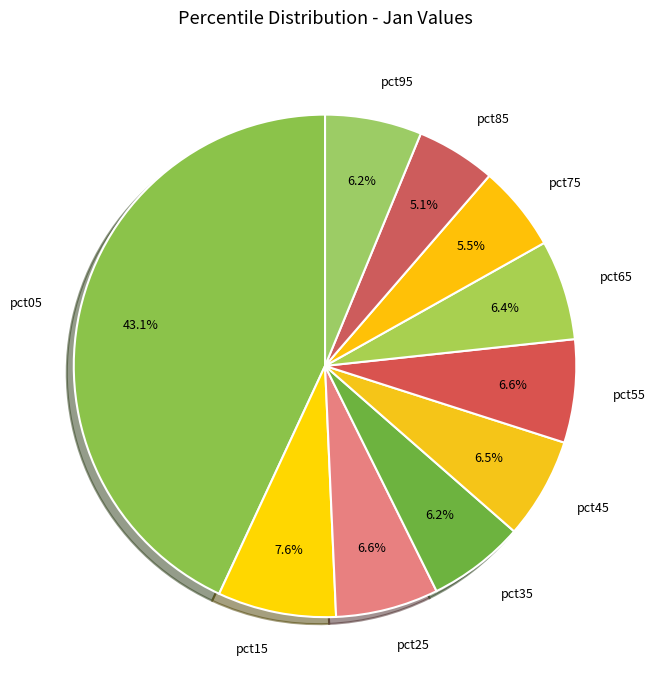

Is it true that pct45 is 1% of the pie?

False